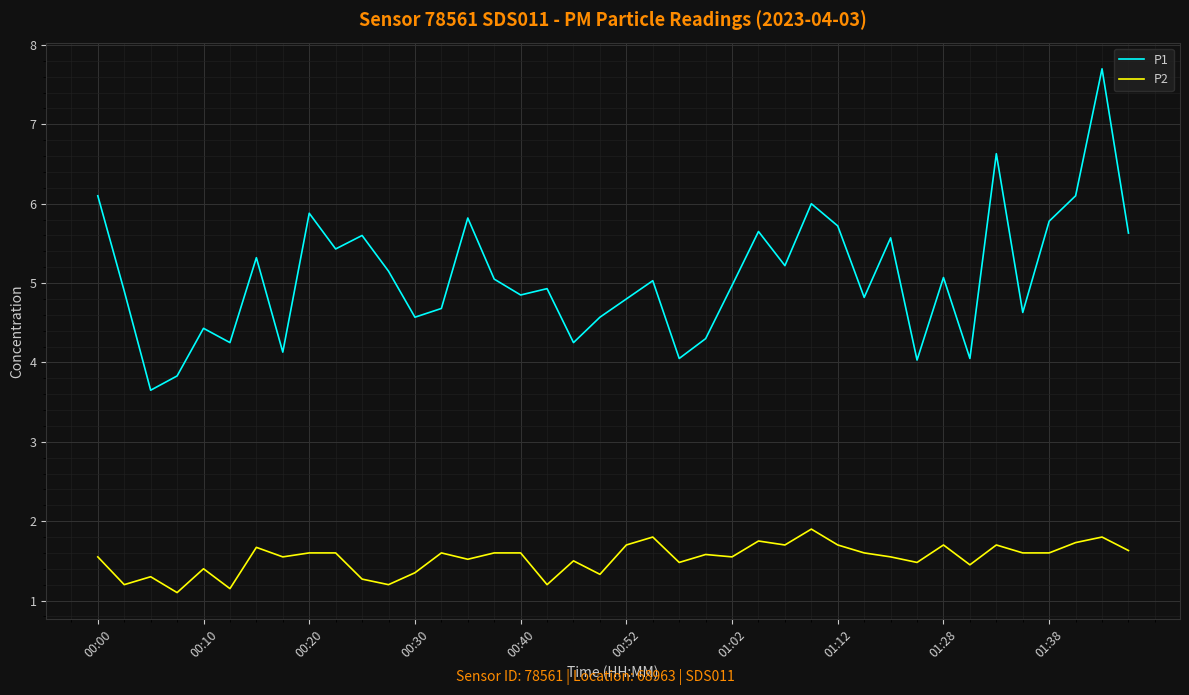

How many interior local peaks does the P1 series have?

13